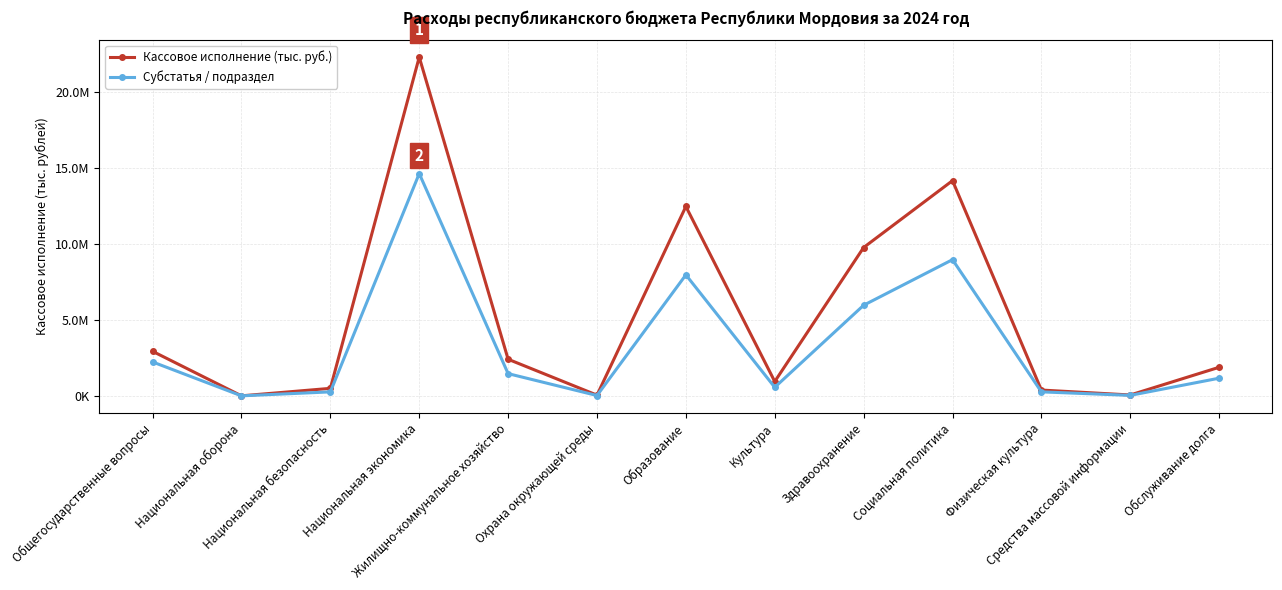

What is the minimum value shown in the chart?

39023.0